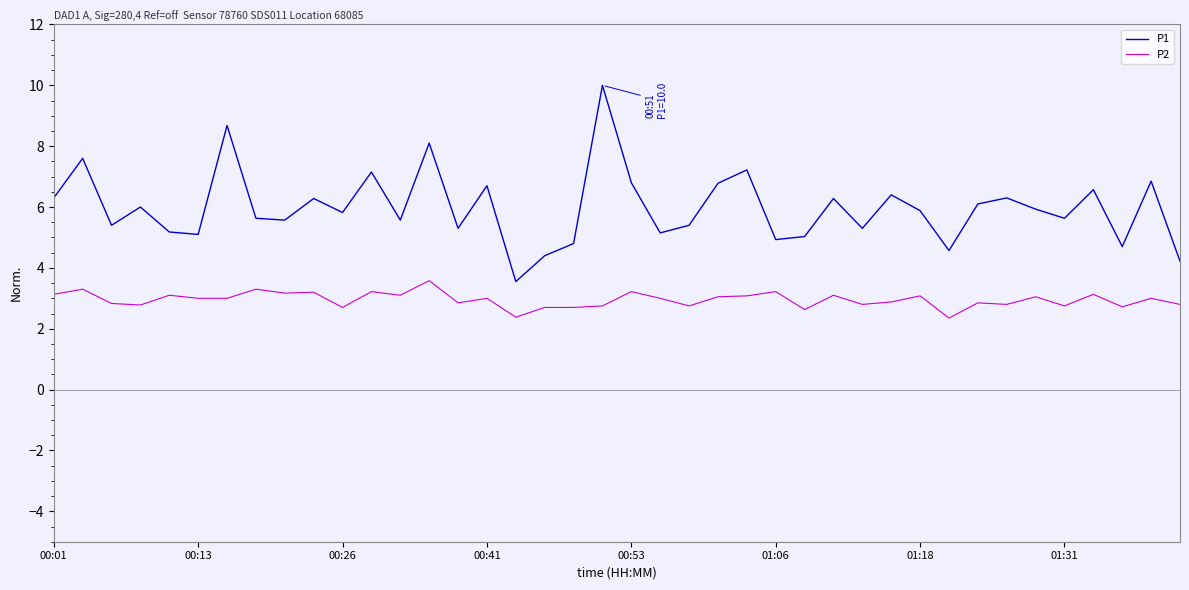

What is the maximum value for P1?

10.0